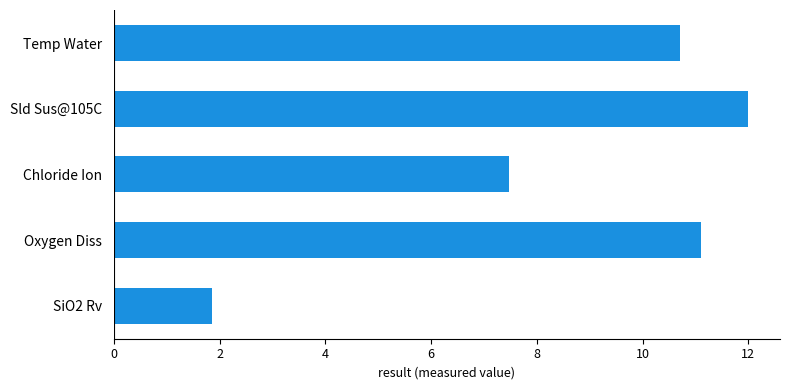

Does the chart contain any negative values?

No